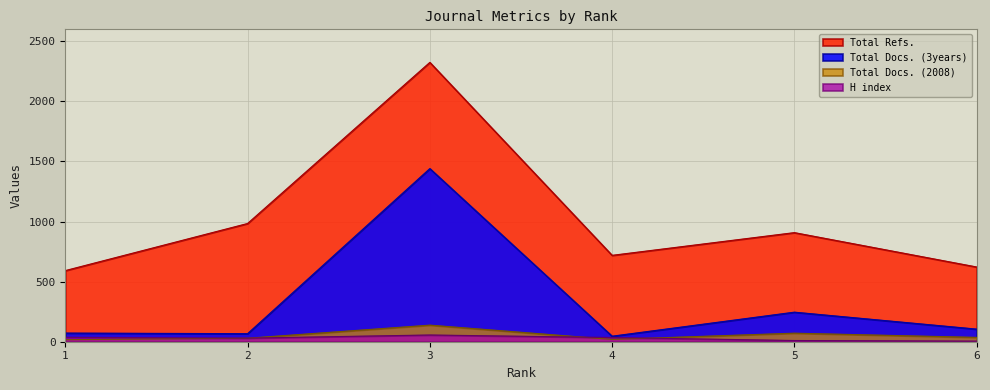

At how many categories does at least one series exceed 1014?

1